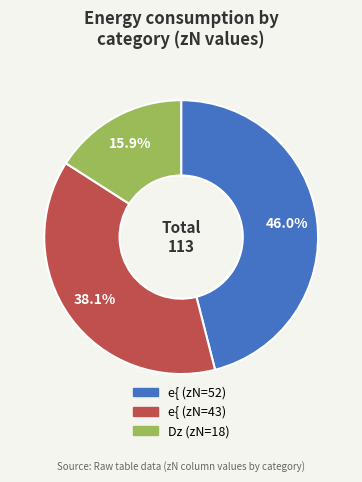

To the nearest percent, what is the difference between the largest and smallest slice percentages?

30%